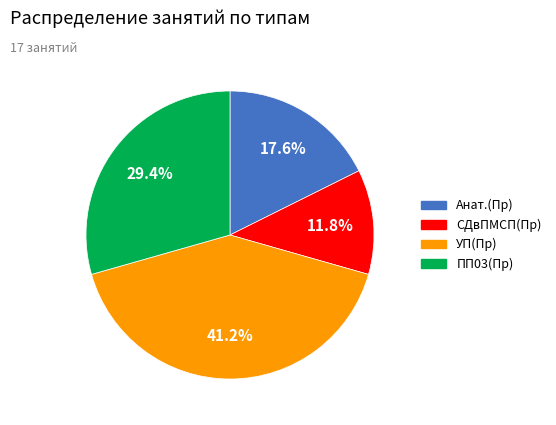

To the nearest percent, what percentage of the pie is СДвПМСП(Пр)?

12%